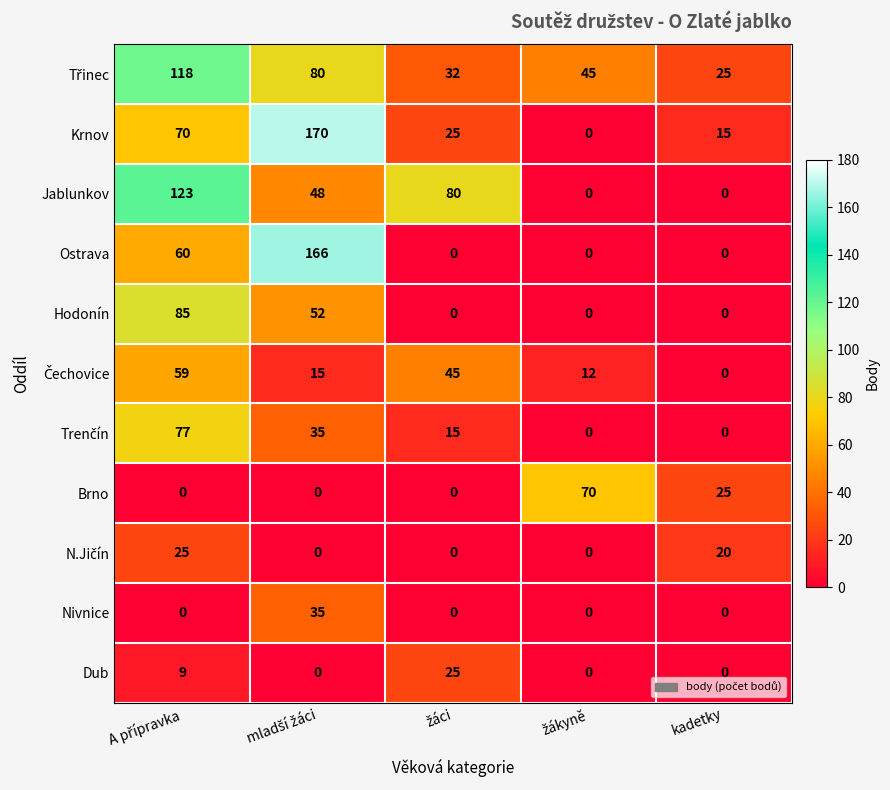

Which series has the largest range (max minus min)?

Krnov